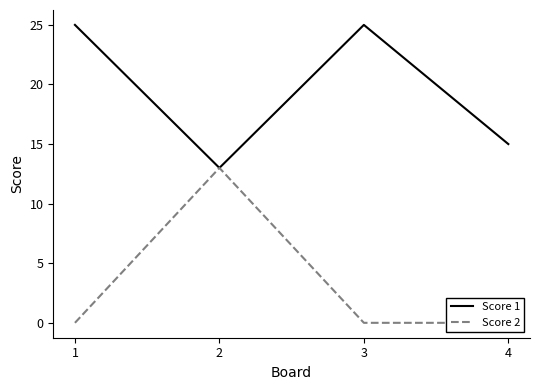

True or false: Score 1 and Score 2 intersect in this chart.

False